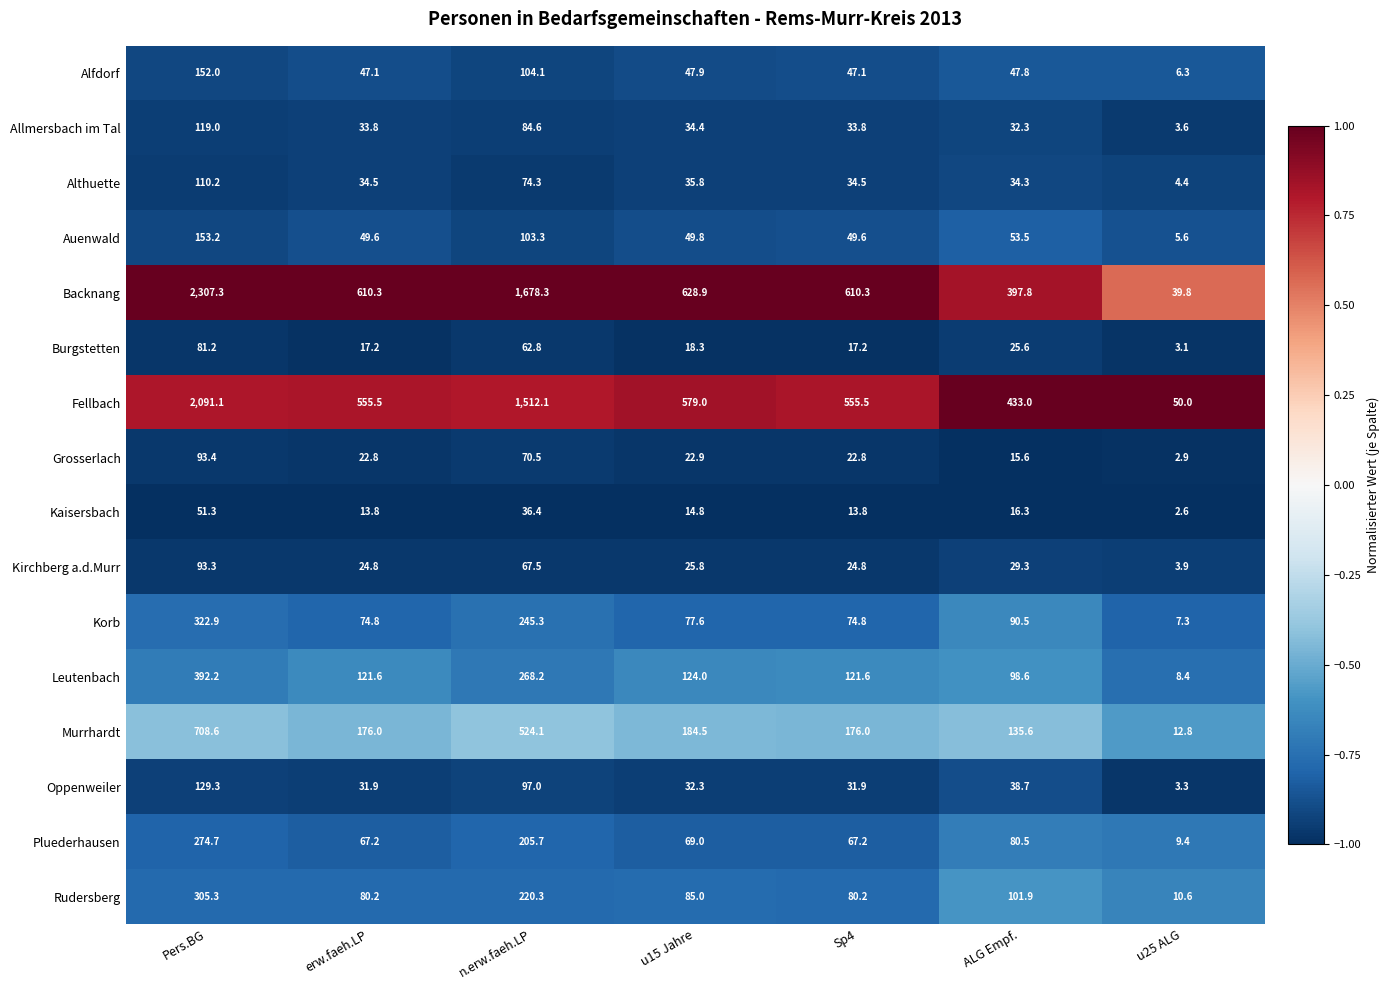

Which series has the largest total across all categories?

Backnang